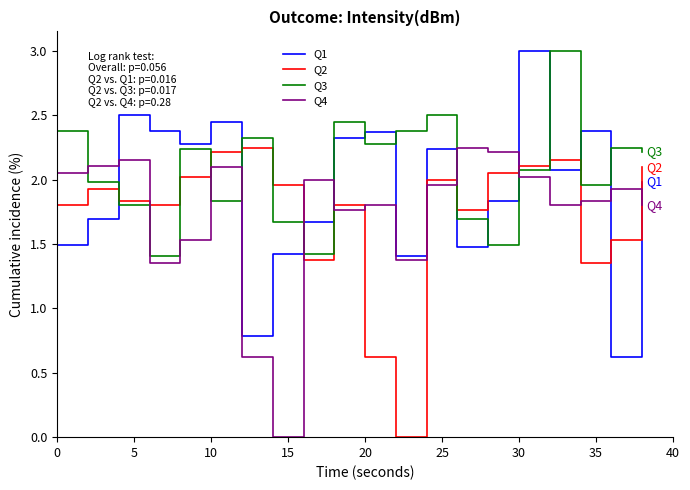

Which series ends up on top after the final intersection of Q1 and Q3?

Q3